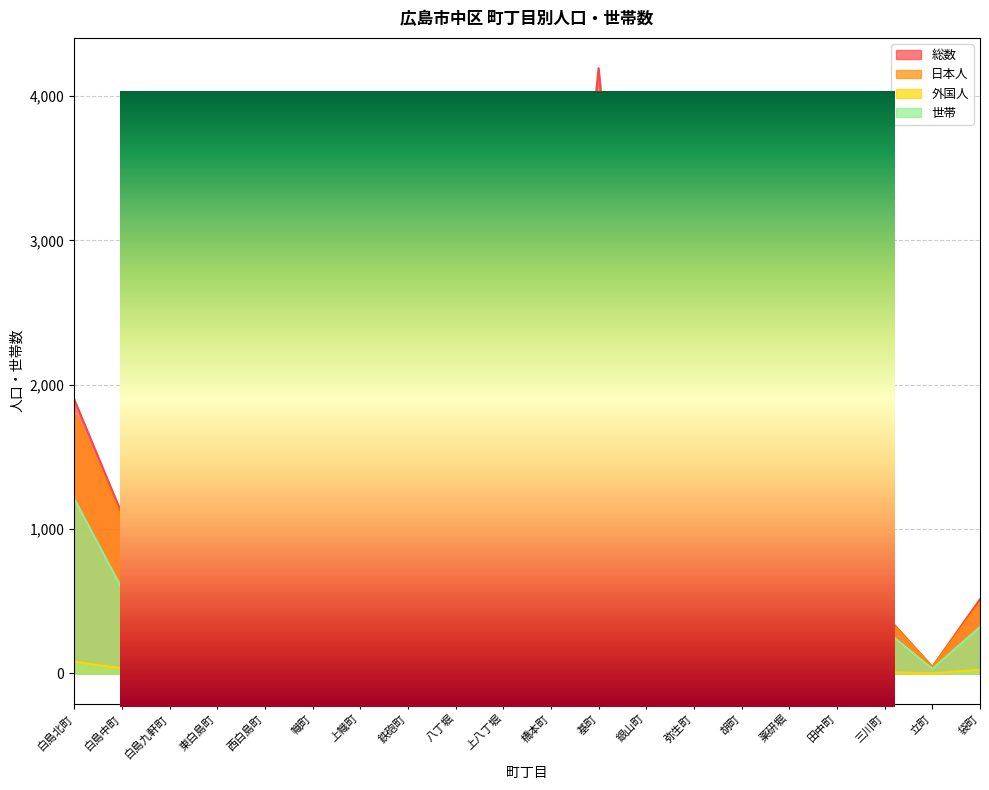

How many values in the 外国人 series exceed 30?

9